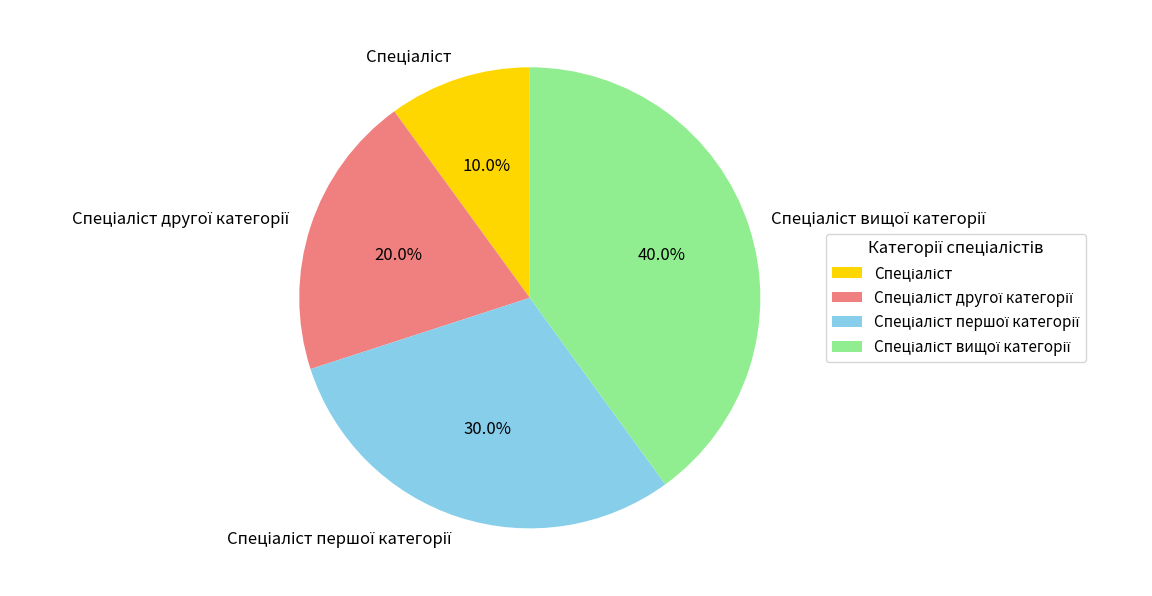

To the nearest percent, what is the average slice percentage?

25%